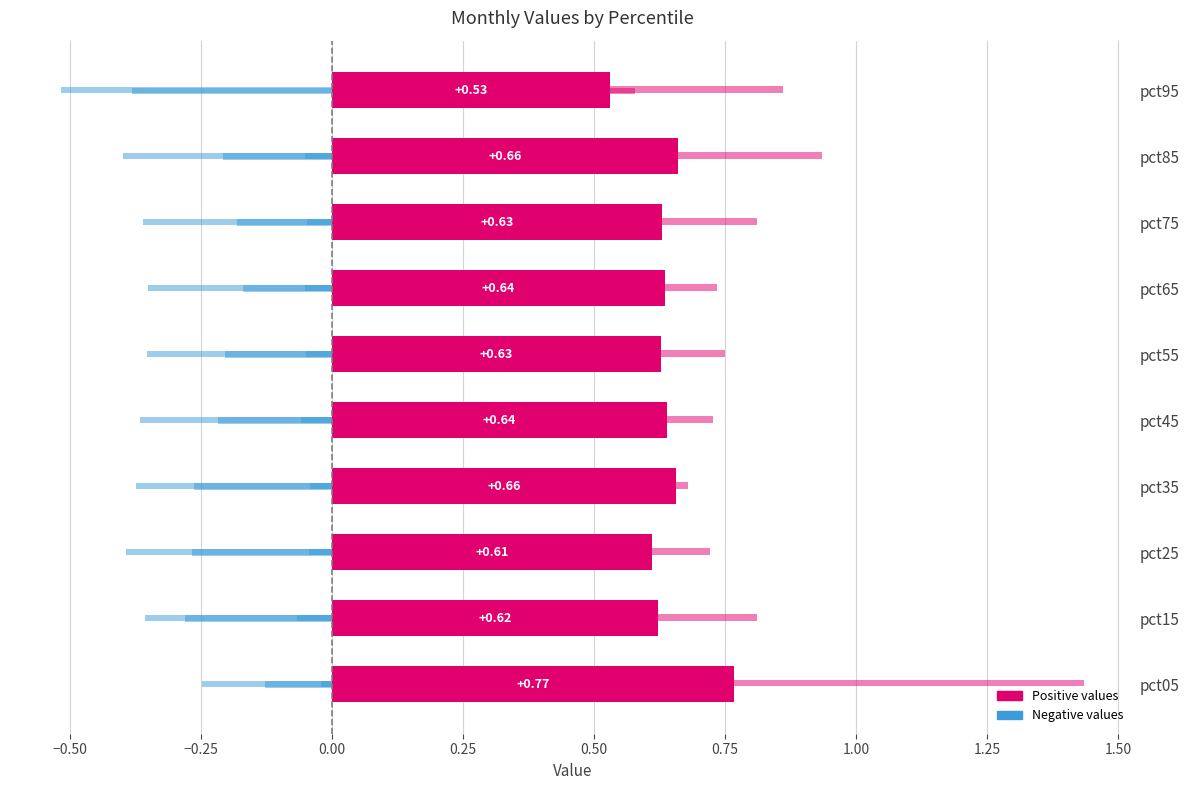

How many distinct data groups are displayed?

6